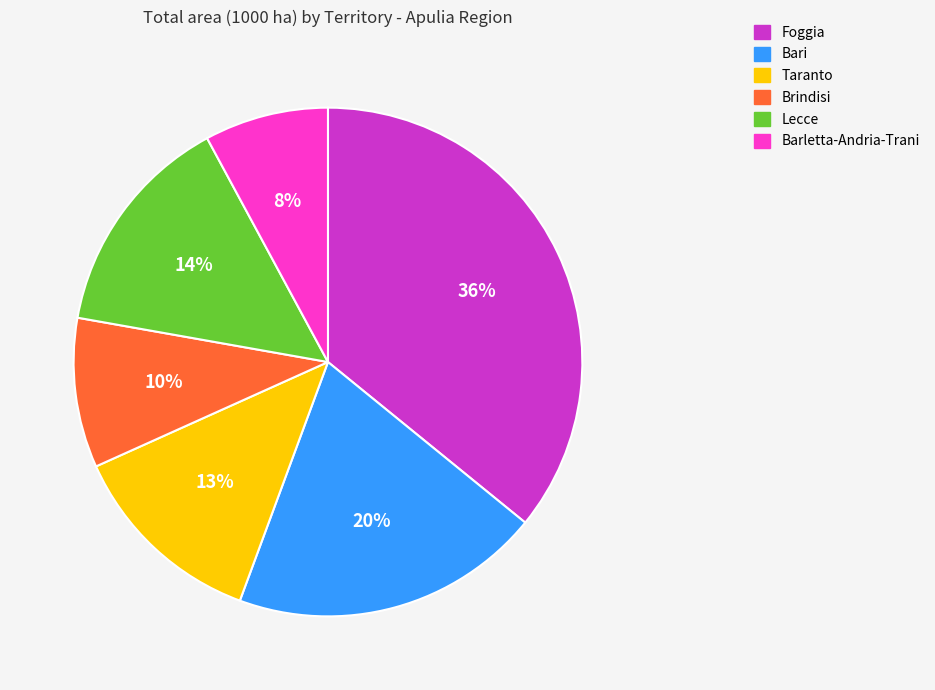

Does Taranto account for over 50% of the chart?

No